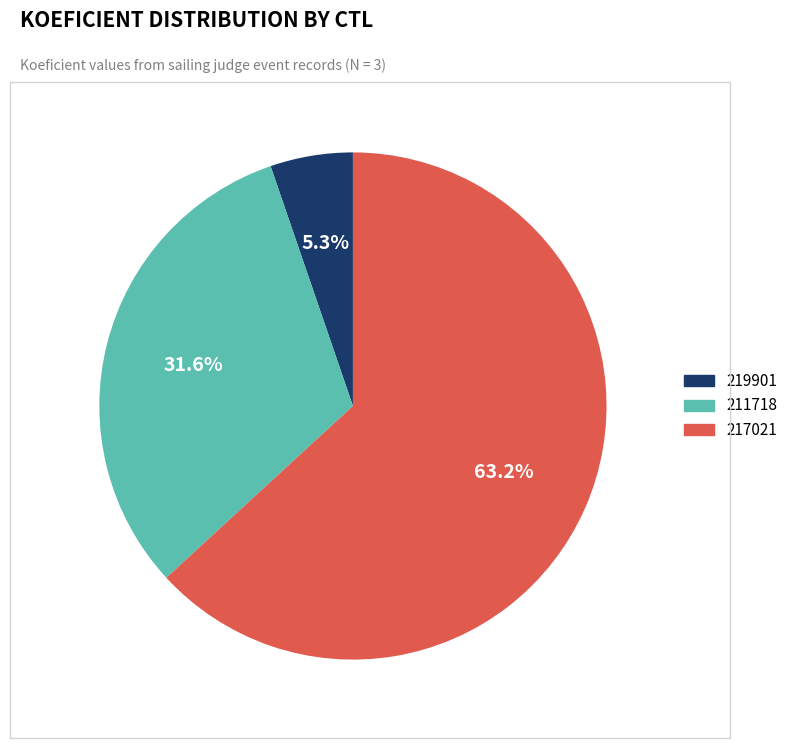

Does 217021 represent more than half of the total?

Yes